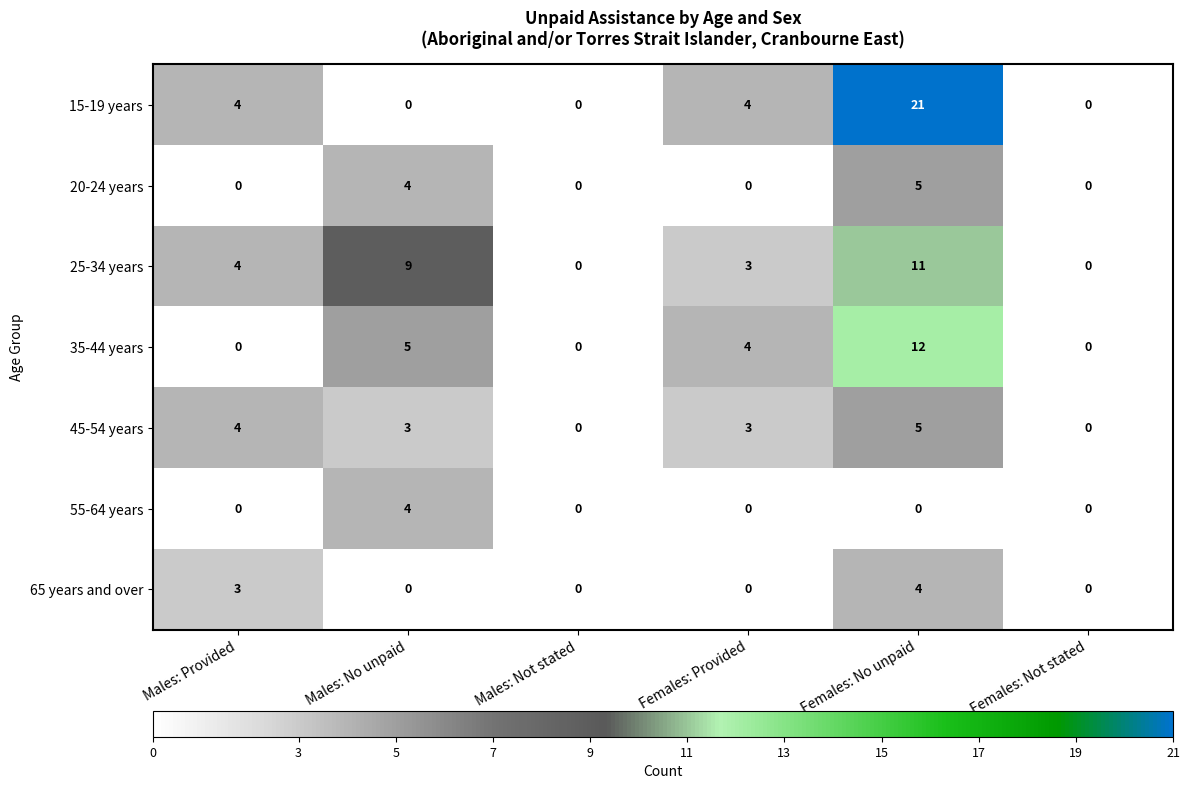

What is the sum of all 25-34 years values?

27